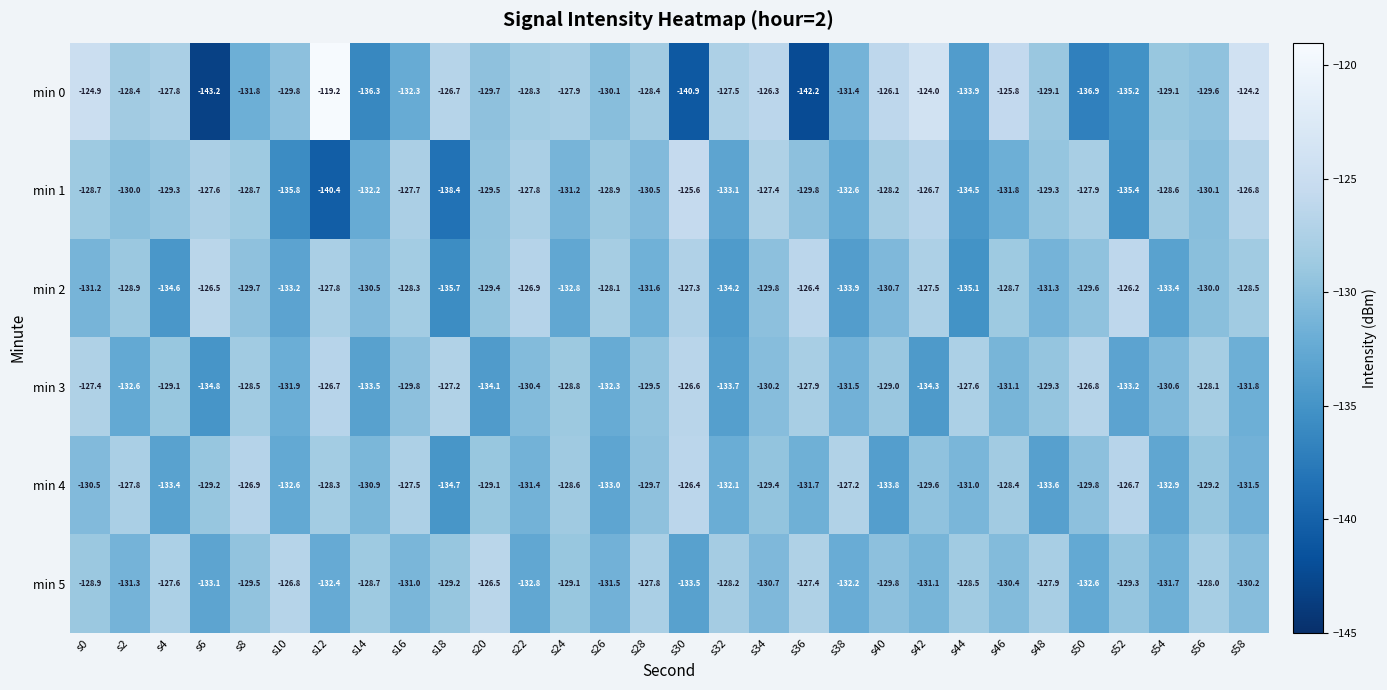

What is the difference between the min 1 values at s18 and s58?

11.6